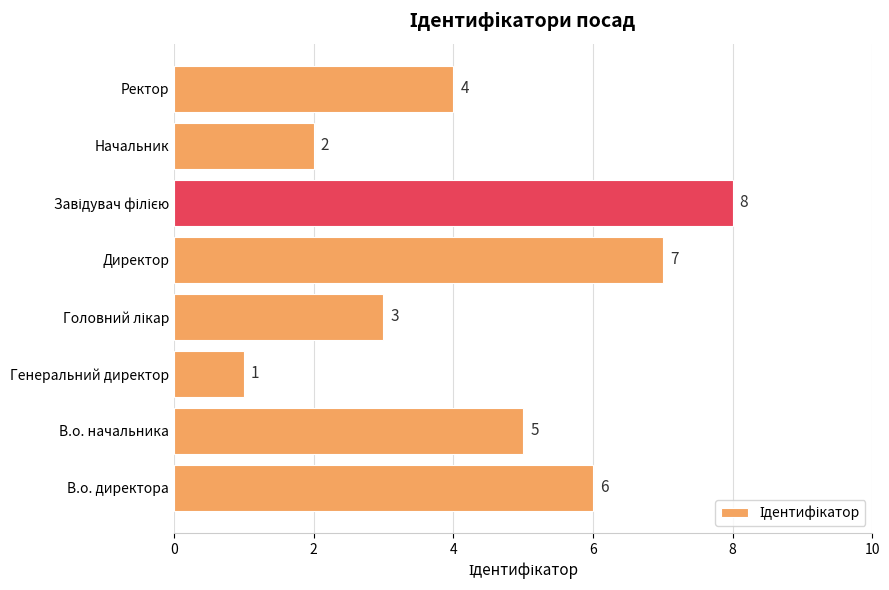

Reading top to bottom, list all the values displayed in this chart.

4	2	8	7	3	1	5	6